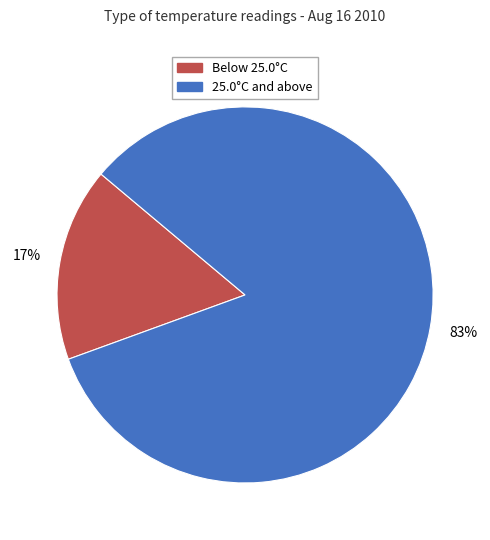

To the nearest percent, what is the average slice percentage?

50%